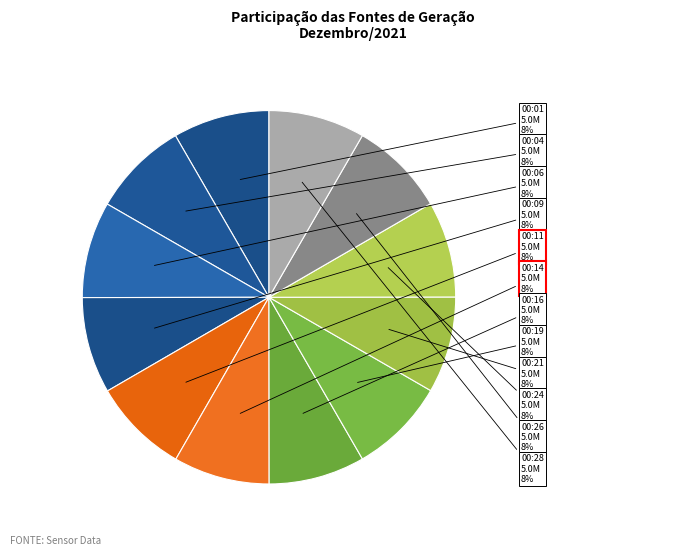

How many slices are in this pie chart?

12